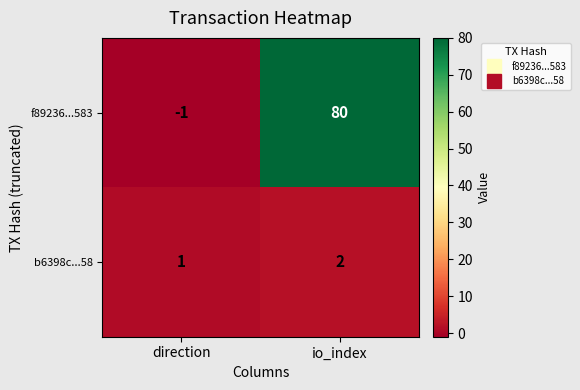

At which category is the sum across all series the highest?

io_index